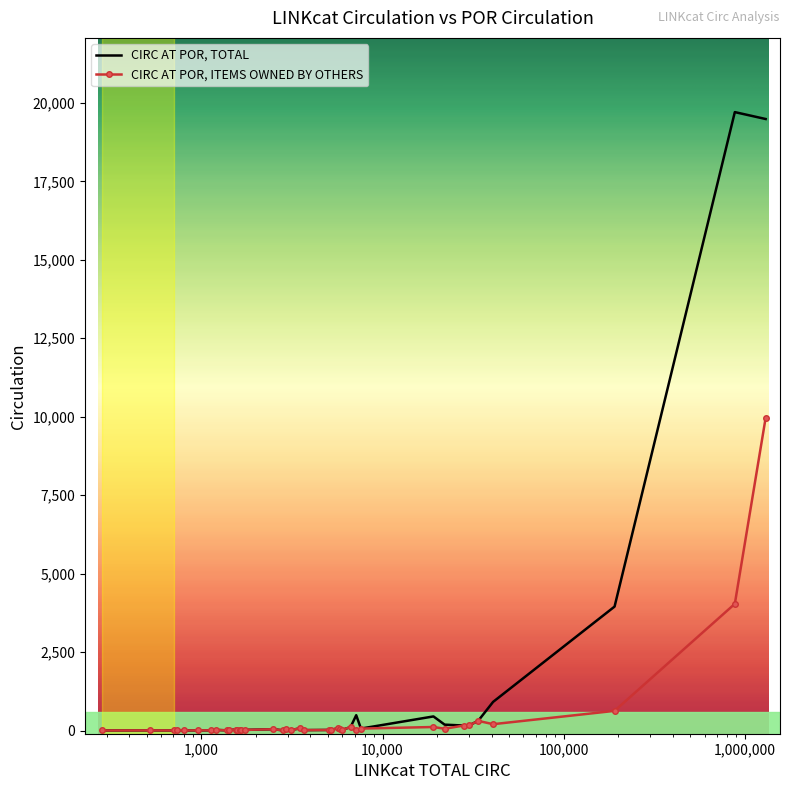

What is the maximum value shown in the chart?

19707